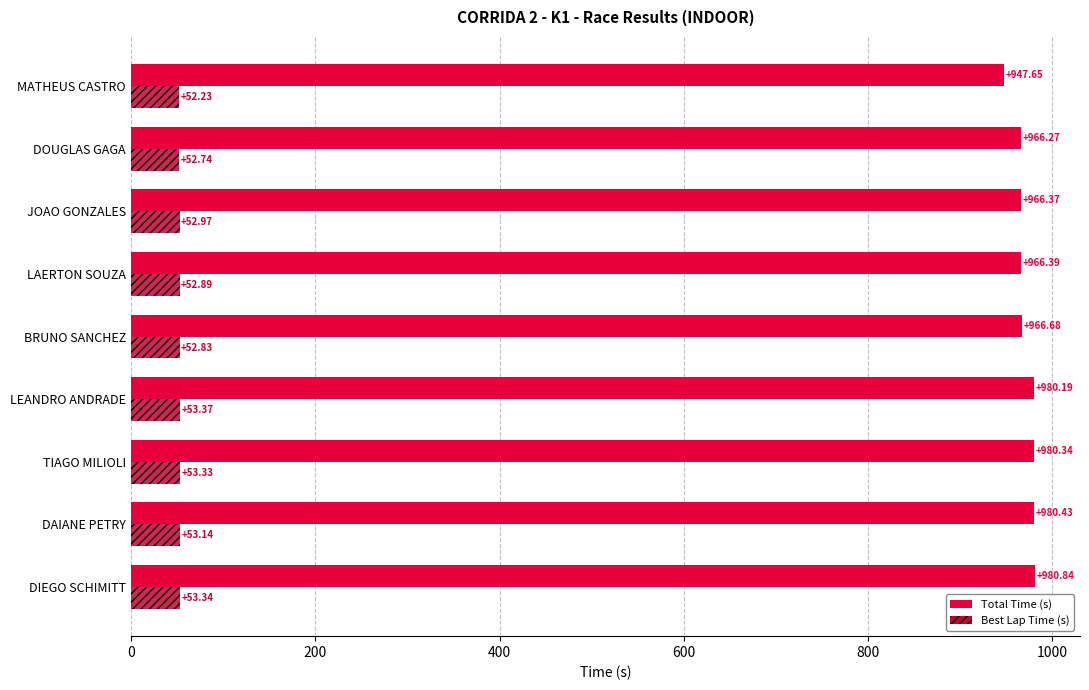

How many data points does each series have?

9